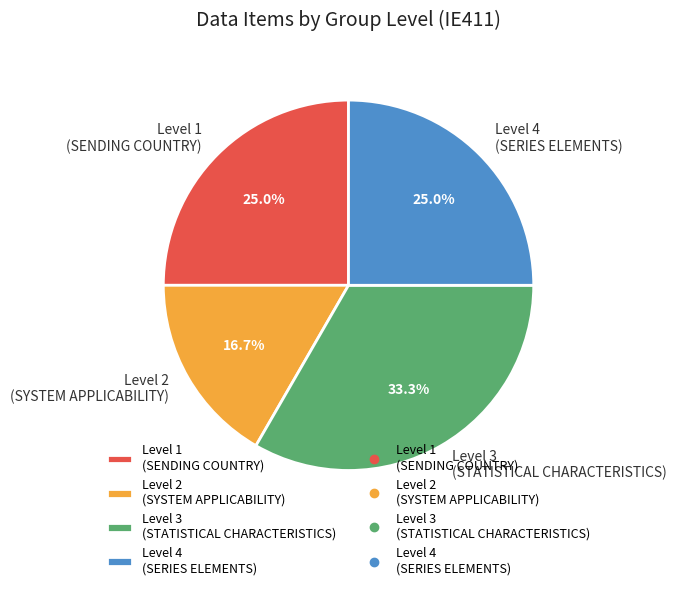

Count the number of slices in the pie.

4